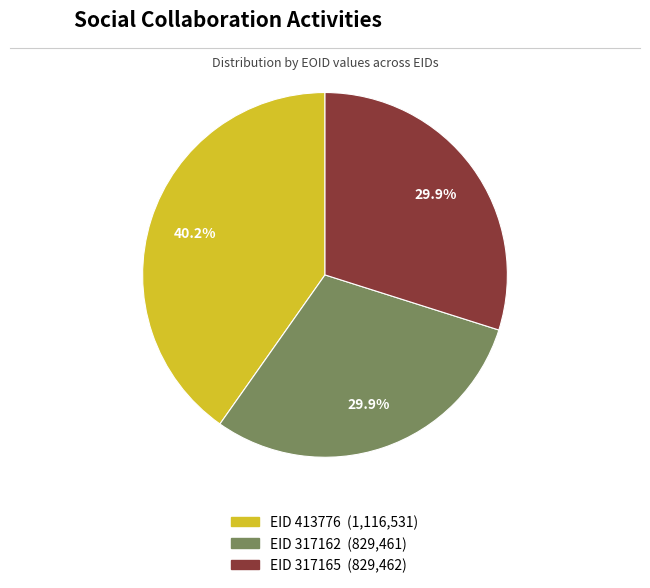

Is there any slice that represents more than half of the pie?

No